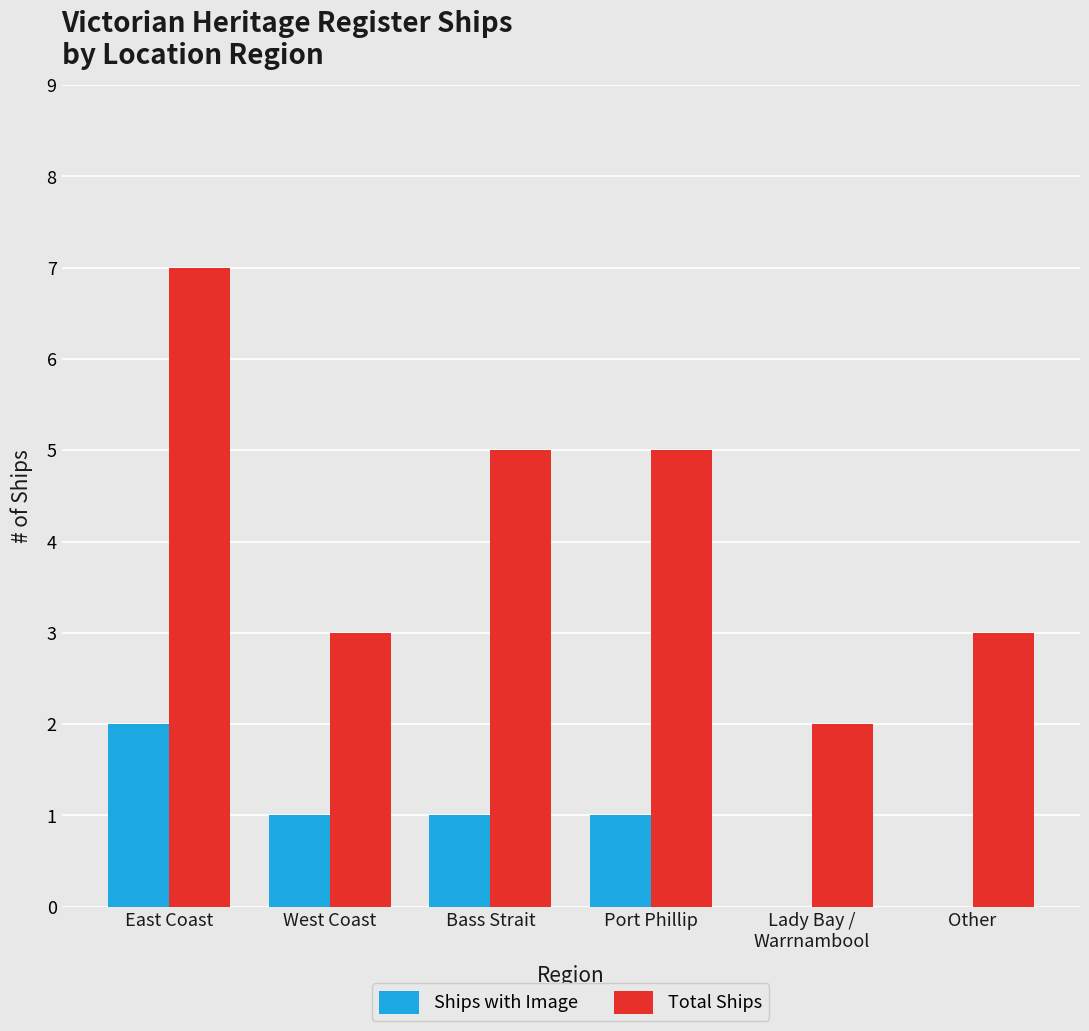

Between East Coast and West Coast, which series saw the biggest shift?

Total Ships